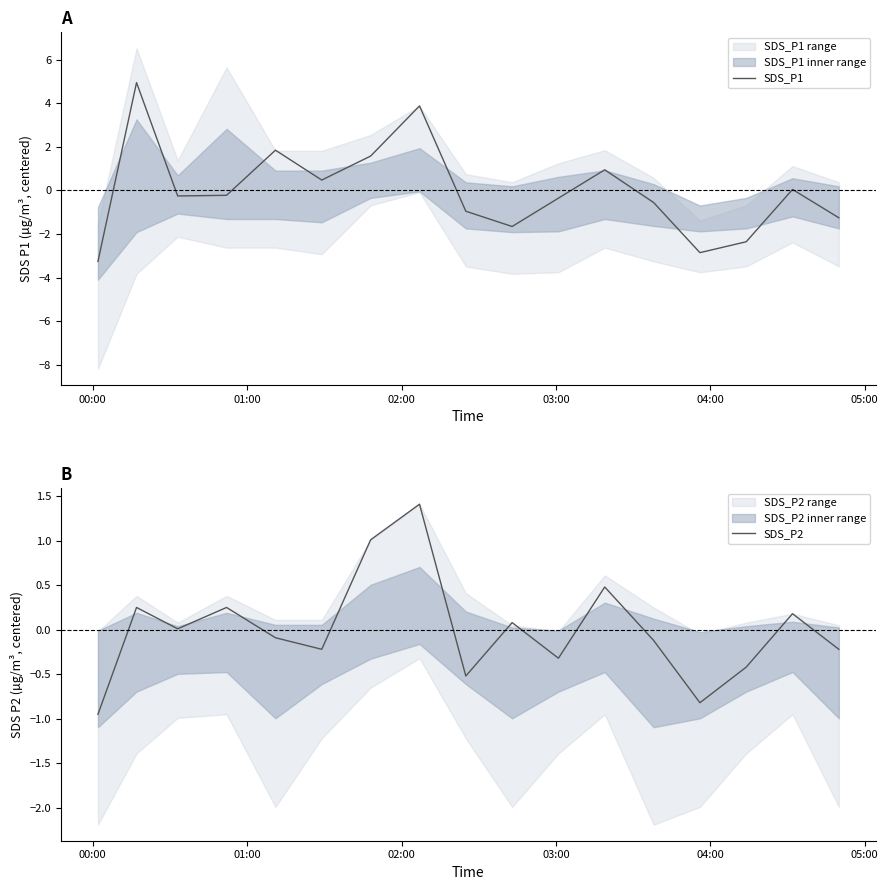

What is the highest value of the SDS_P1 series?

4.9